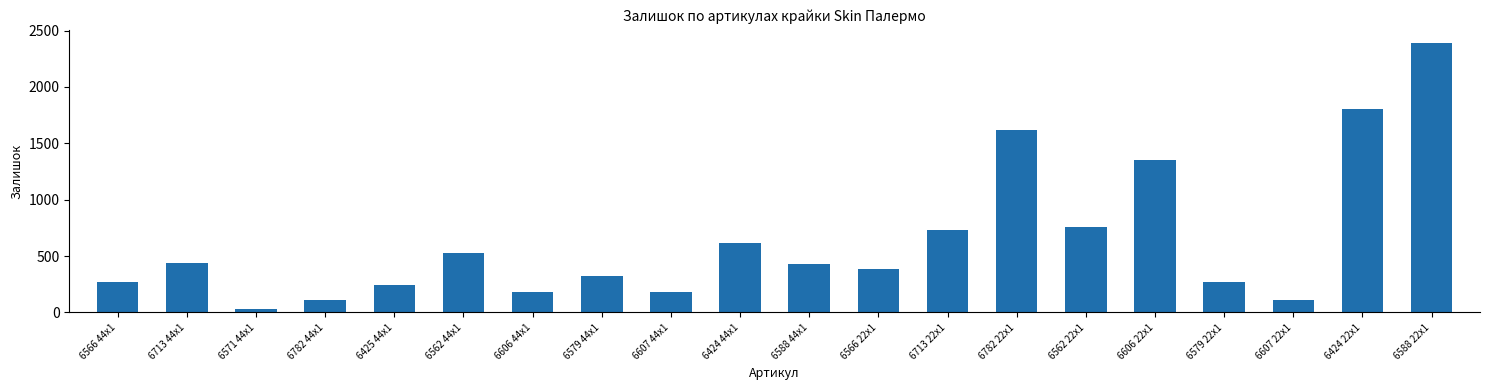

What is the difference between the maximum and minimum values?

2357